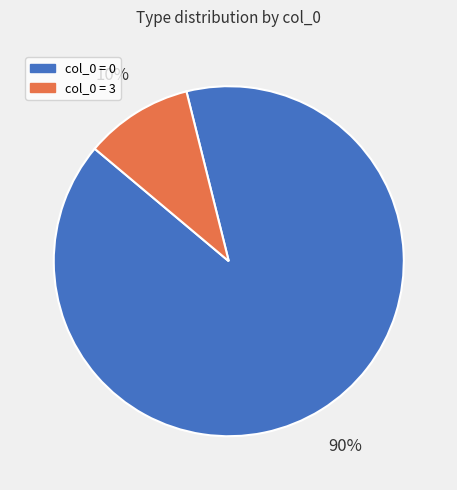

To the nearest percent, what is the average slice percentage?

50%